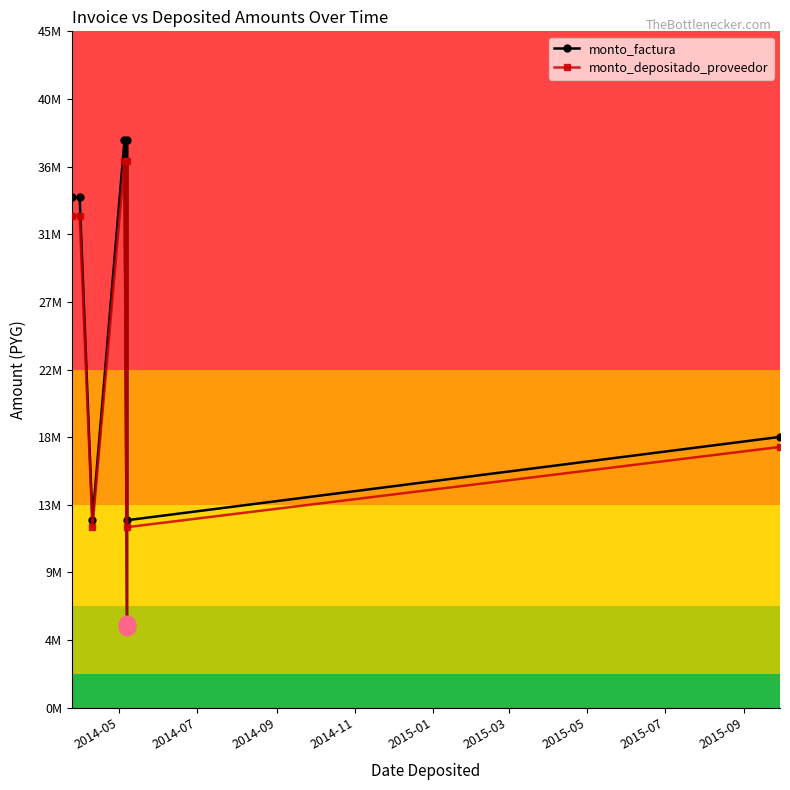

What is the sum of all monto_factura values?

191922000